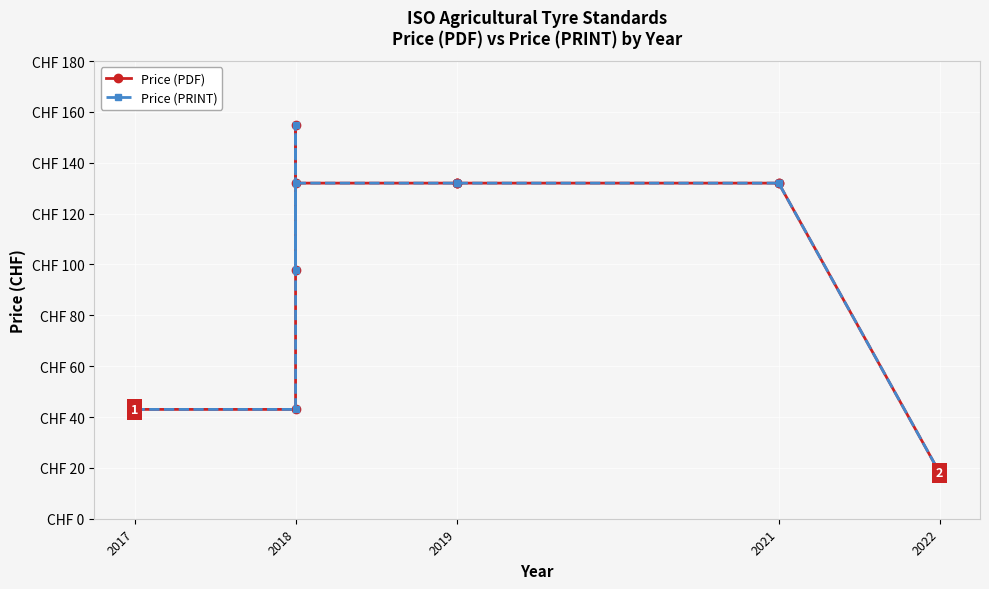

The value of Price (PRINT) at 2021 is 213. True or false?

False